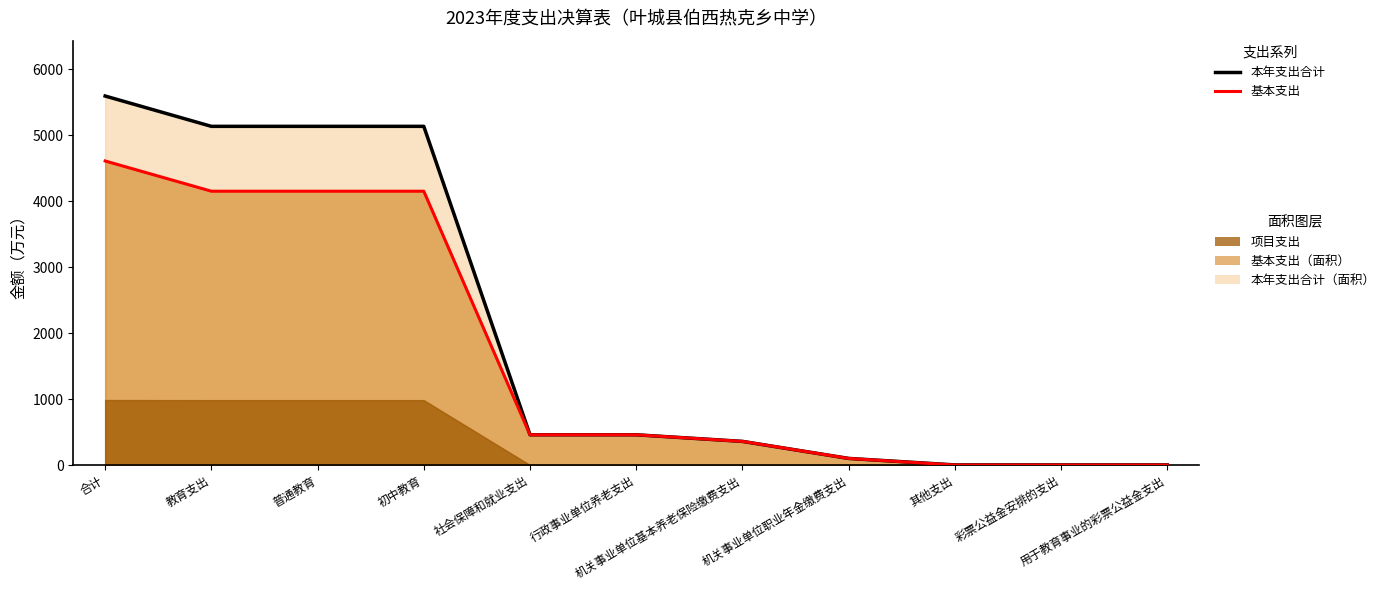

What position from the right is 彩票公益金安排的支出?

2